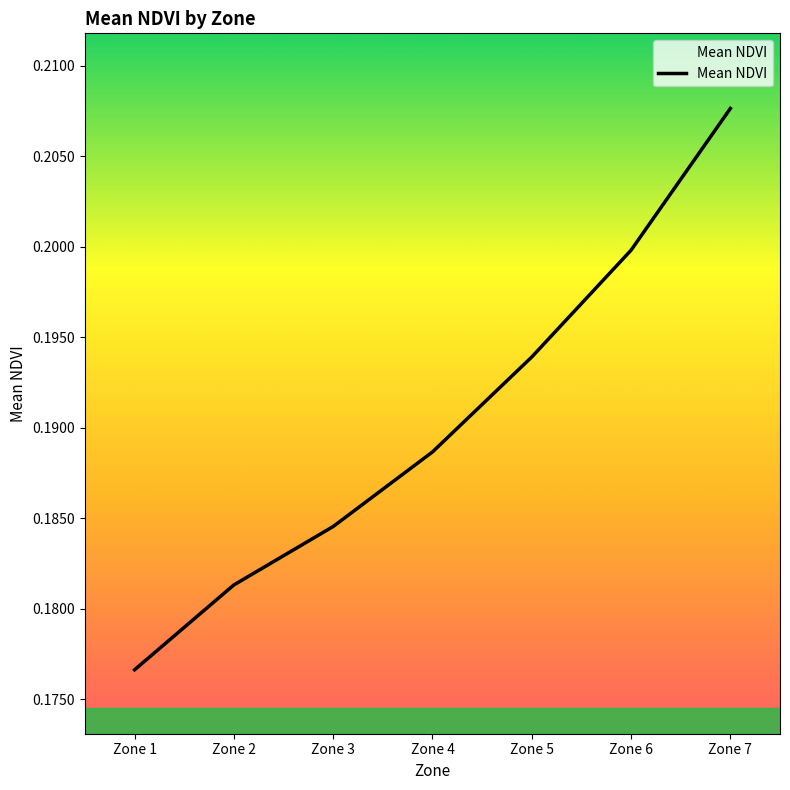

At which label is the value closest to 0?

Zone 1